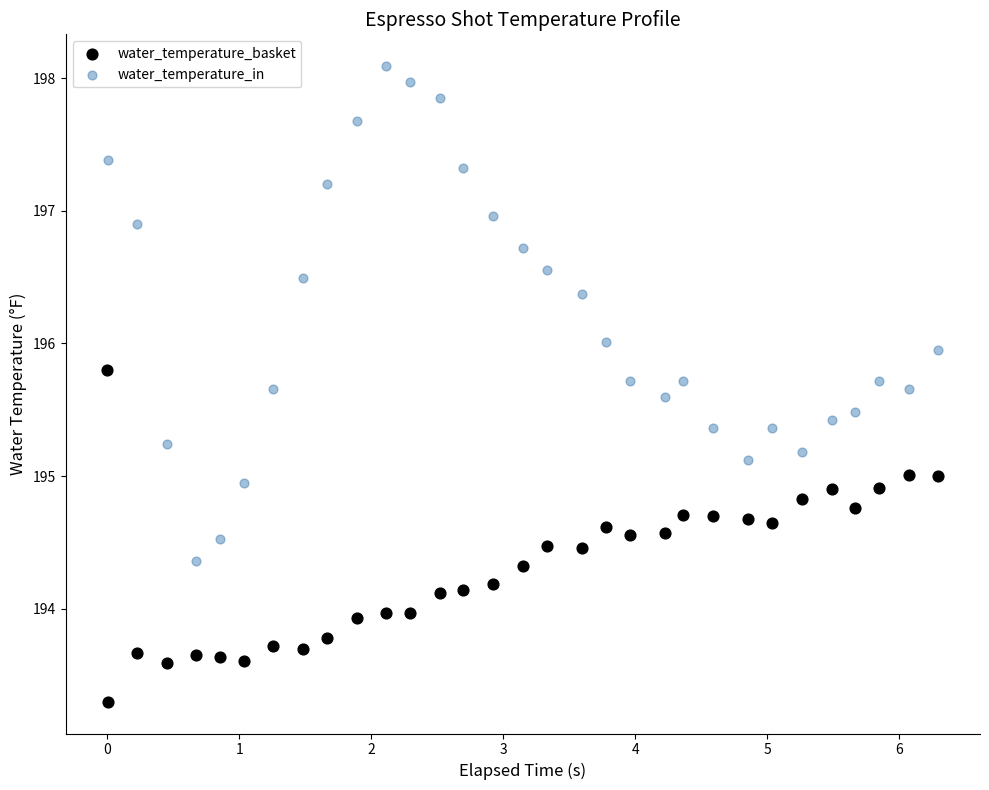

Which series reaches the maximum Y coordinate?

water_temperature_in